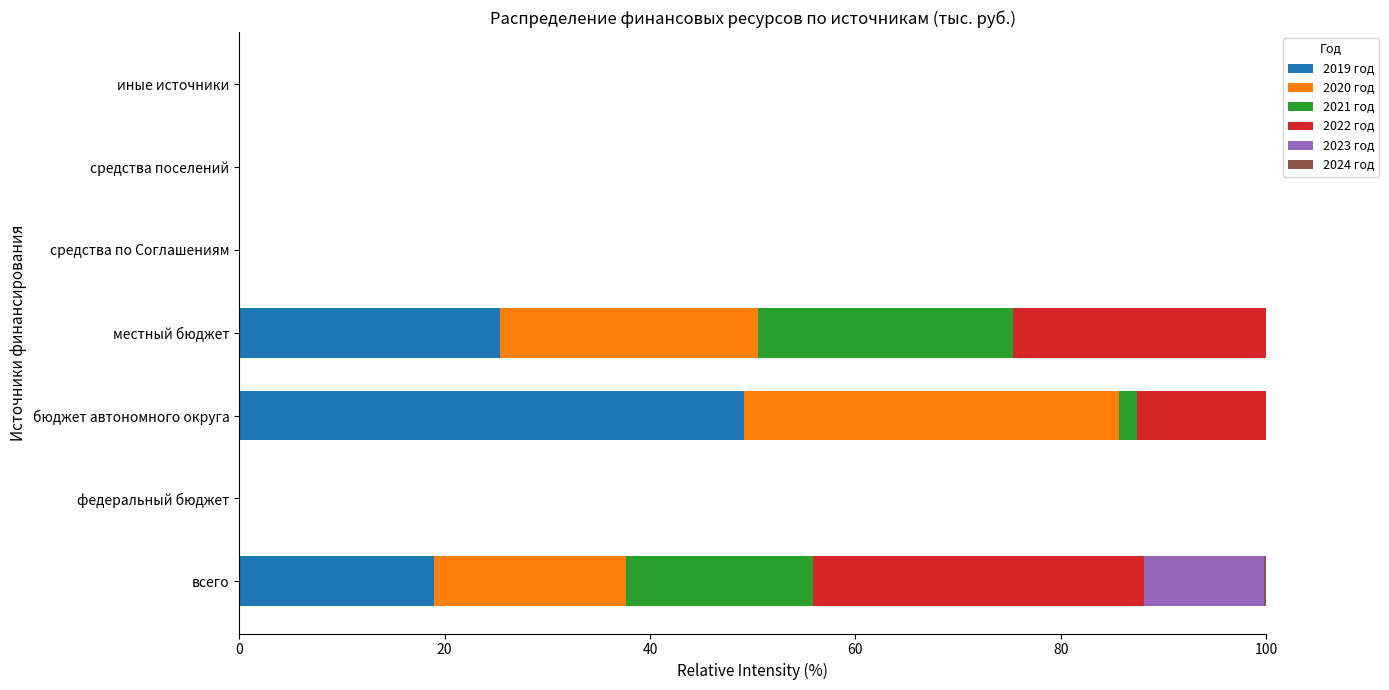

What is the highest value of the 2019 год series?

49.1